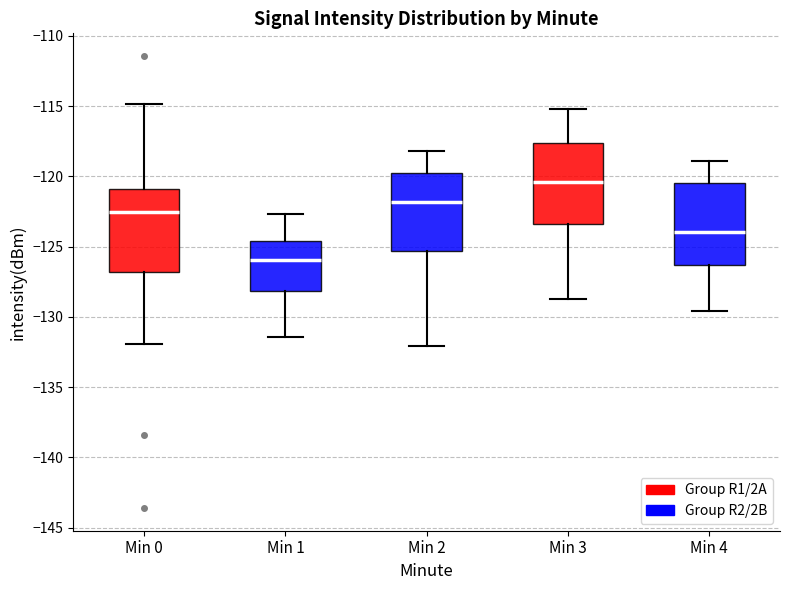

Reading left to right, read every box against the y-axis: the position of its median line, the range the box covers, and the ends of its whiskers. The values are not printed on the chart, so give them approximately, as read against the axis.

Min 0: median -122.5, box -127.0 to -121.0, whiskers -132.0 to -115.0
Min 1: median -126.0, box -128.0 to -124.5, whiskers -131.5 to -122.5
Min 2: median -122.0, box -125.5 to -120.0, whiskers -132.0 to -118.0
Min 3: median -120.5, box -123.5 to -117.5, whiskers -128.5 to -115.0
Min 4: median -124.0, box -126.5 to -120.5, whiskers -129.5 to -119.0